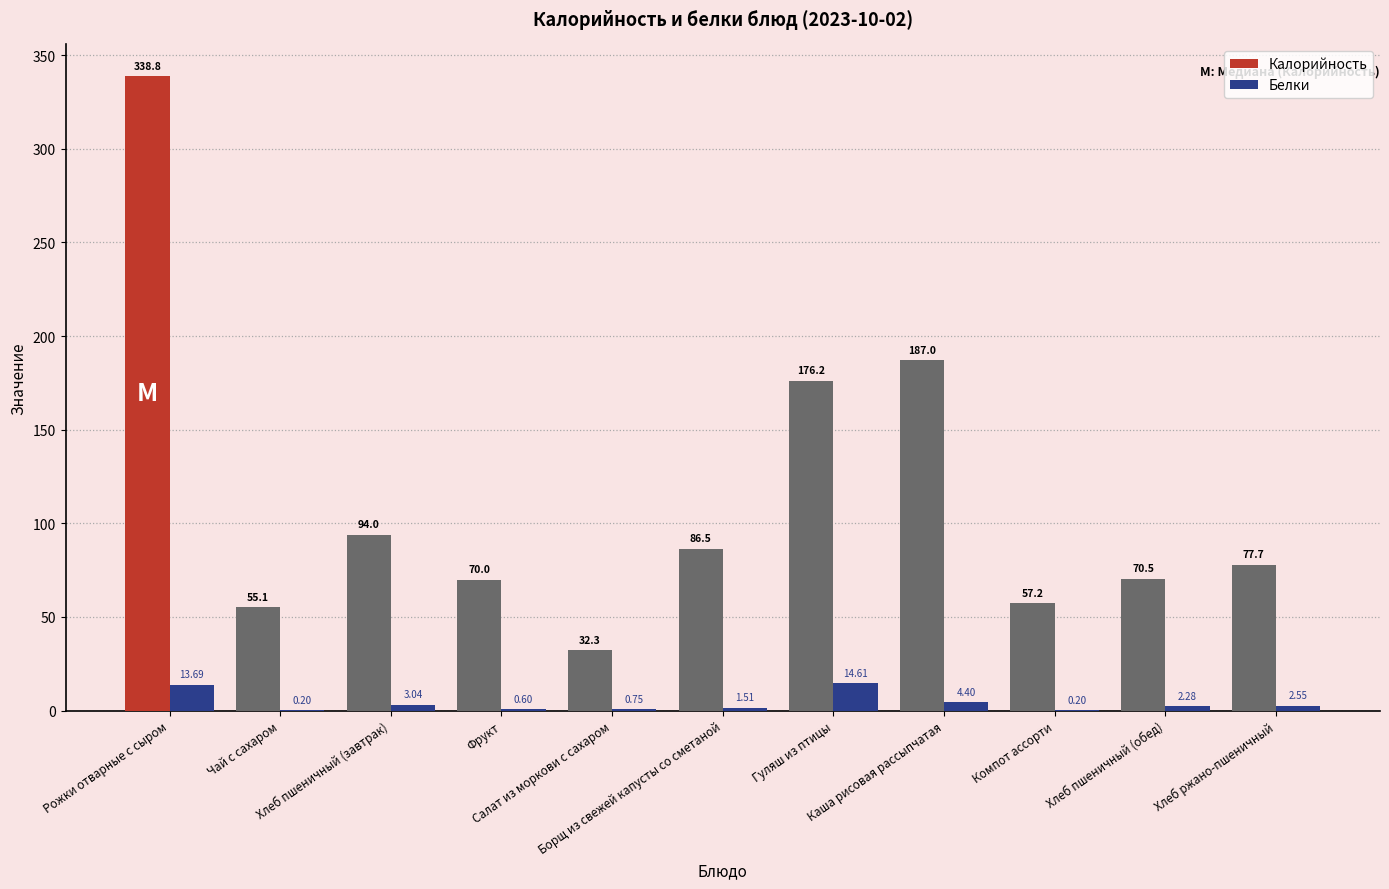

What is the difference between the Калорийность values at Салат из моркови с сахаром and Чай с сахаром?

22.8